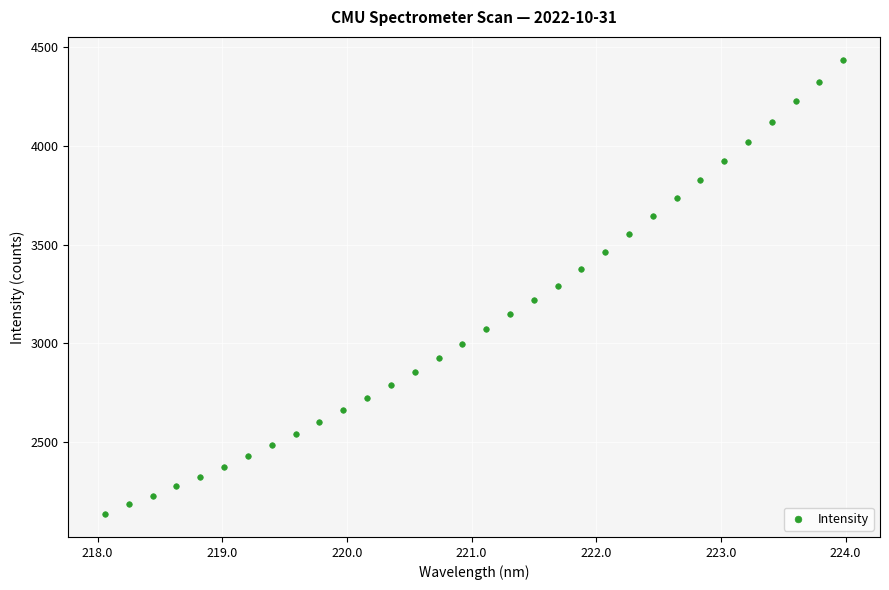

What is the range of Y values (max minus min)?

2301.4